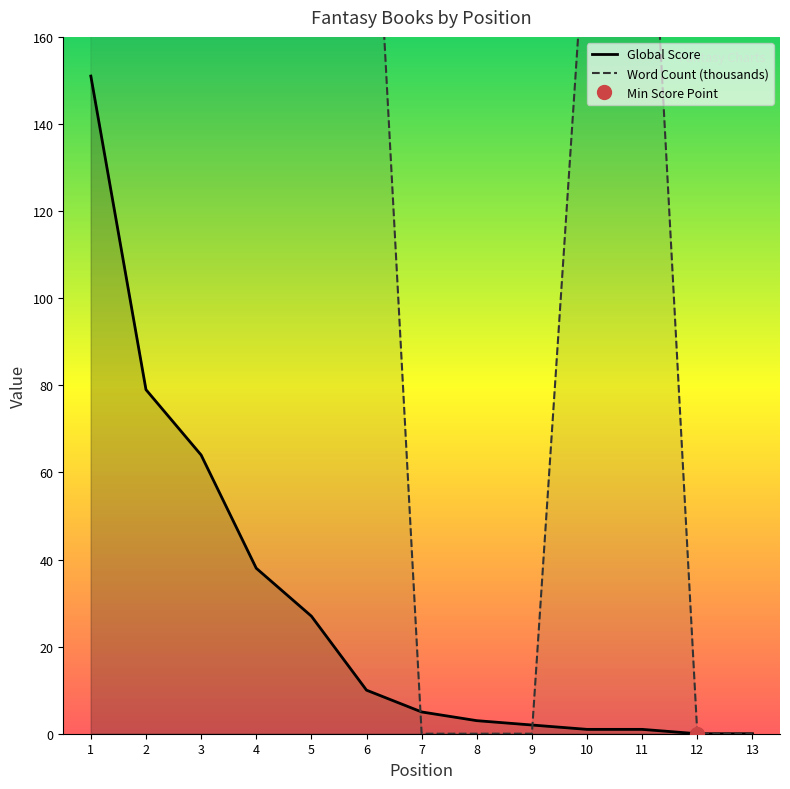

What is the difference between the Word Count (thousands) values at 12 and 2?

300